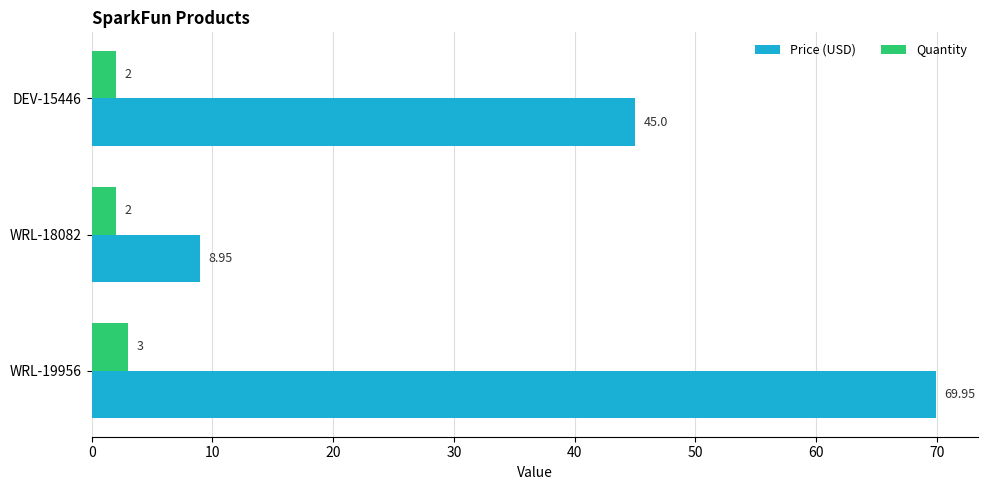

What is the difference between the Price (USD) values at WRL-18082 and WRL-19956?

61.0